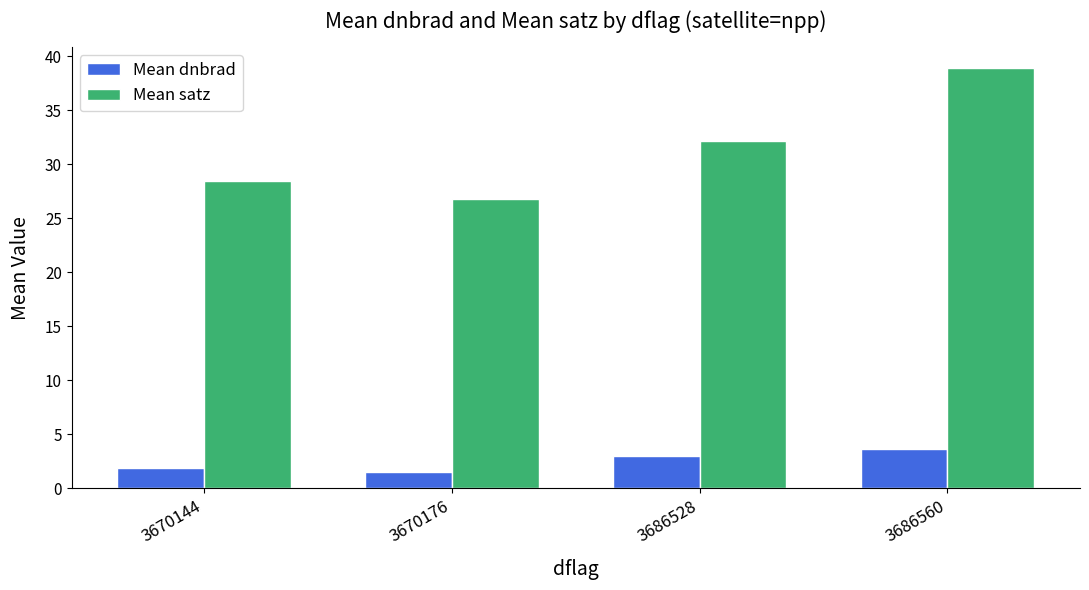

At which label is Mean satz closest to 32?

3686528